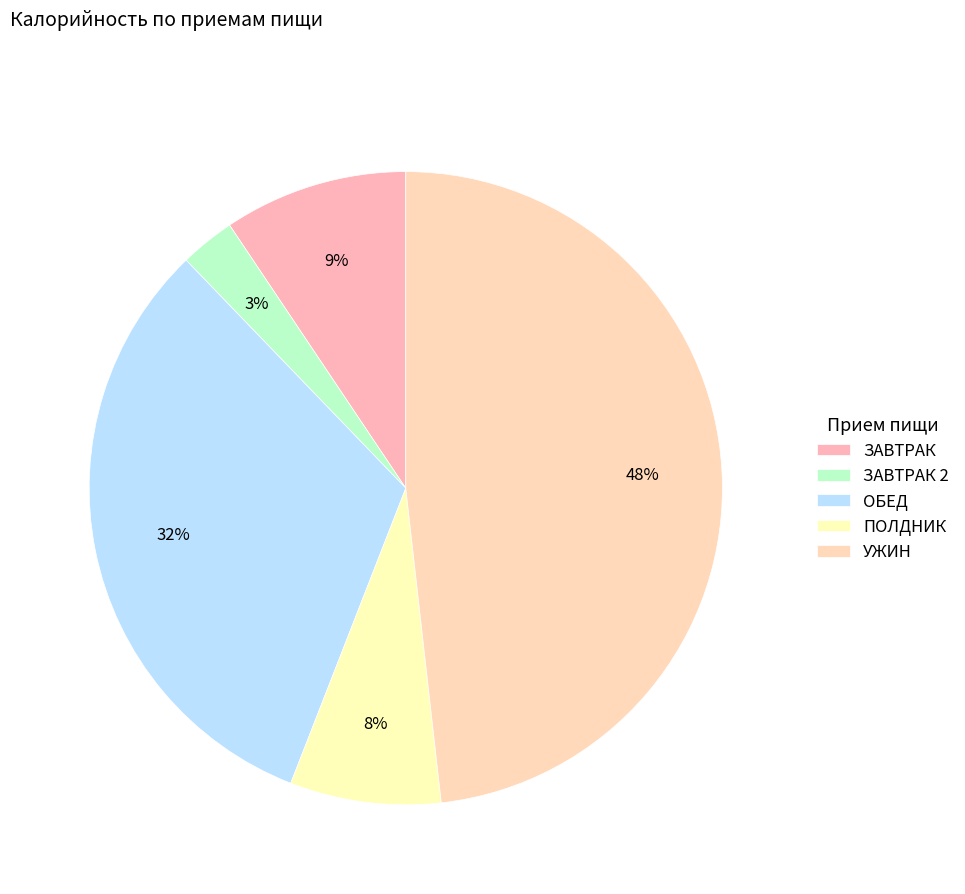

Count the number of slices in the pie.

5